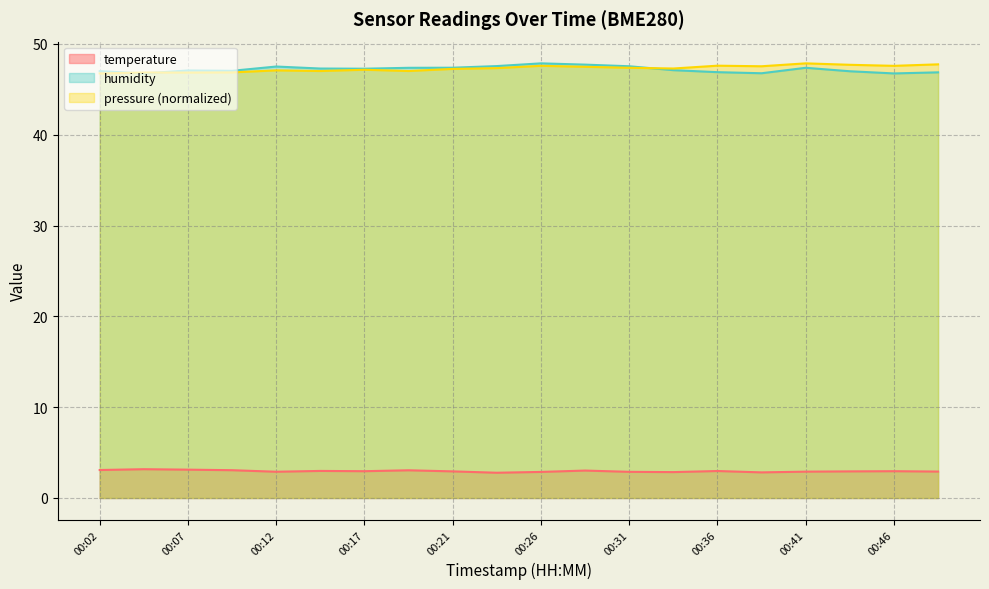

True or false: temperature and humidity cross at least once.

False